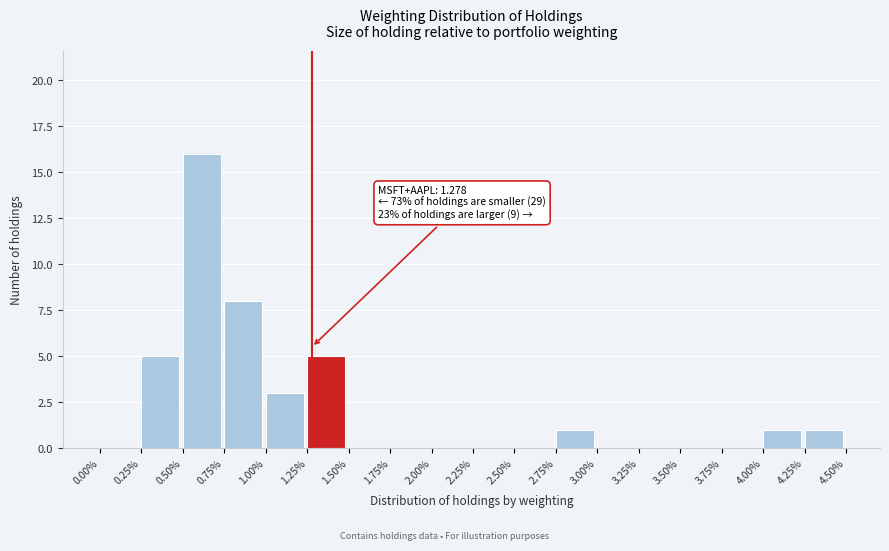

Over which range of the x-axis is the bar tallest?

0.50% to 0.75%